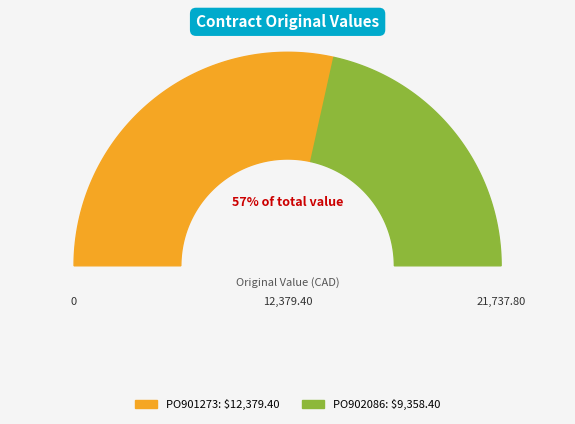

Which slice is the smallest?

PO902086